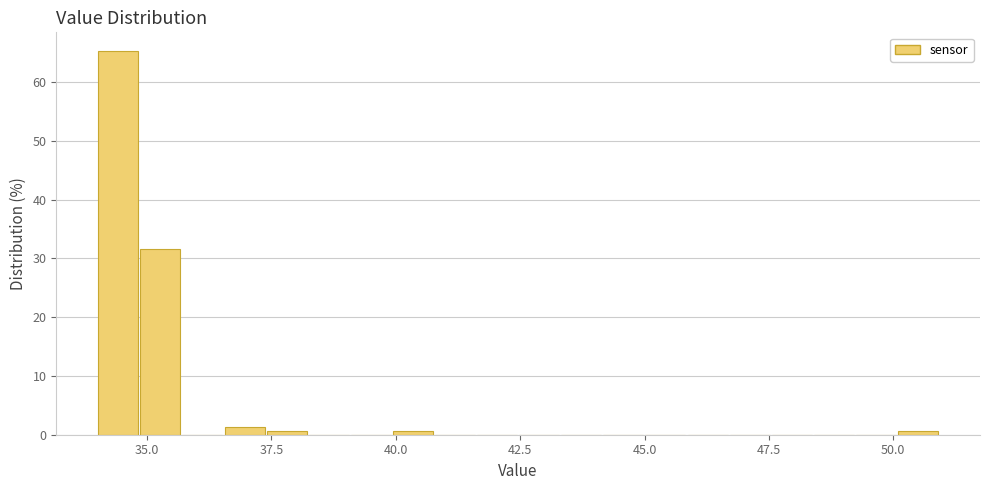

Read against the x-axis, roughly where is the centre of the tallest bar?

34.5